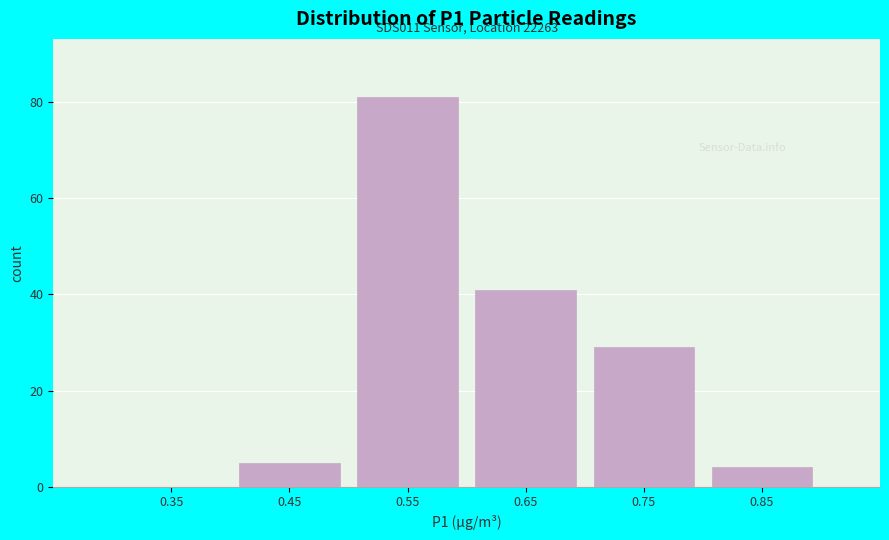

Over which range of the x-axis is the bar tallest?

0.5 to 0.6